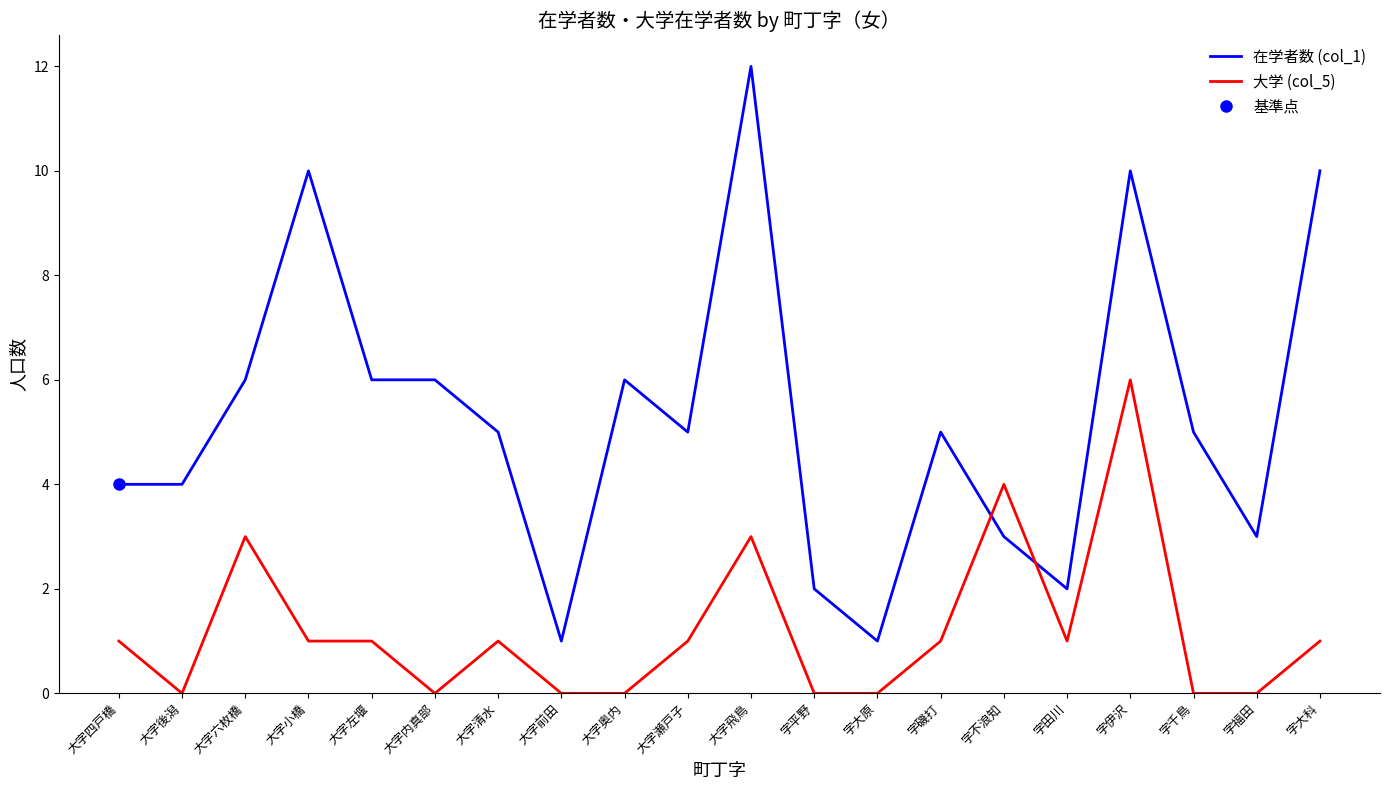

Reading left to right, what are all the values shown in this chart?

在学者数 (col_1): 4	4	6	10	6	6	5	1	6	5	12	2	1	5	3	2	10	5	3	10
大学 (col_5): 1	0	3	1	1	0	1	0	0	1	3	0	0	1	4	1	6	0	0	1